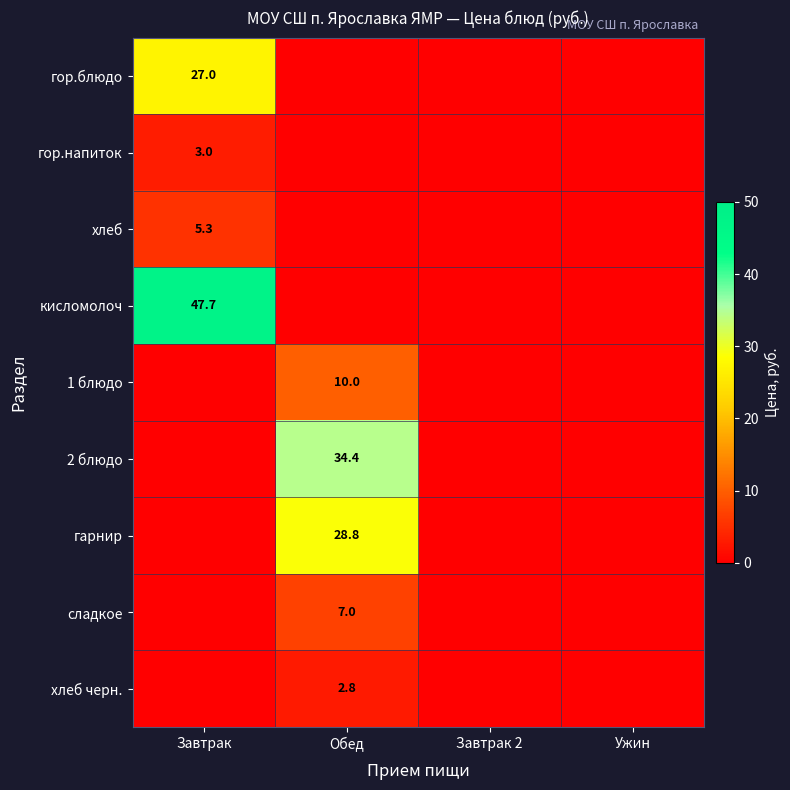

Is it true that кисломолоч equals 47.7 at Завтрак?

True